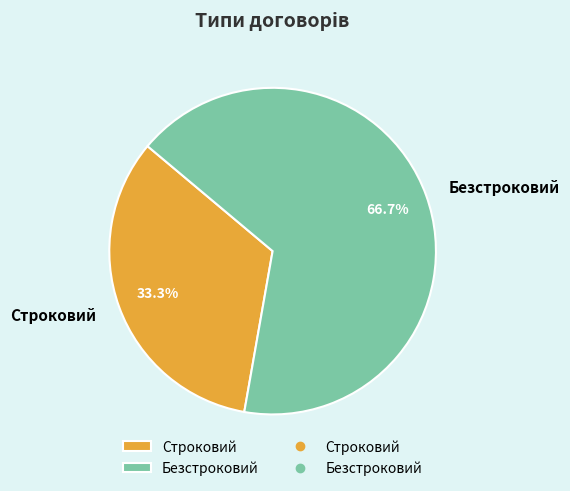

What is the ratio of the value at Безстроковий to the value at Строковий?

2.0